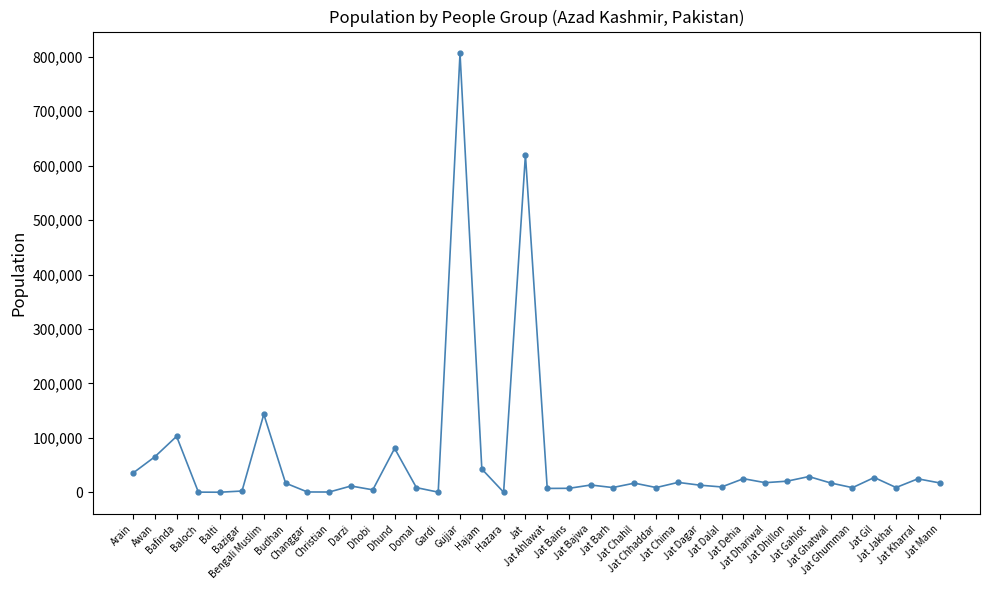

What is the label of the 33rd point from the left?

Jat Ghatwal